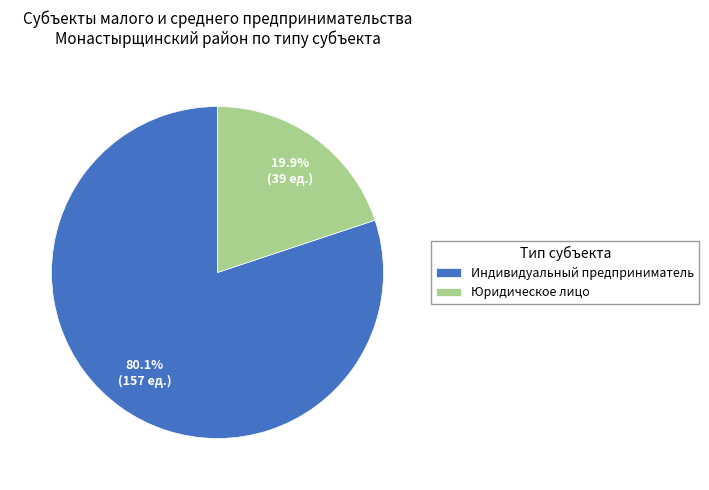

What is the total percentage of Юридическое лицо and Индивидуальный предприниматель?

100.0%